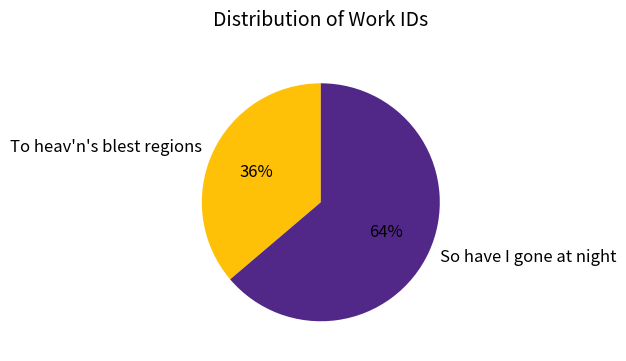

Is there any slice that represents more than half of the pie?

Yes